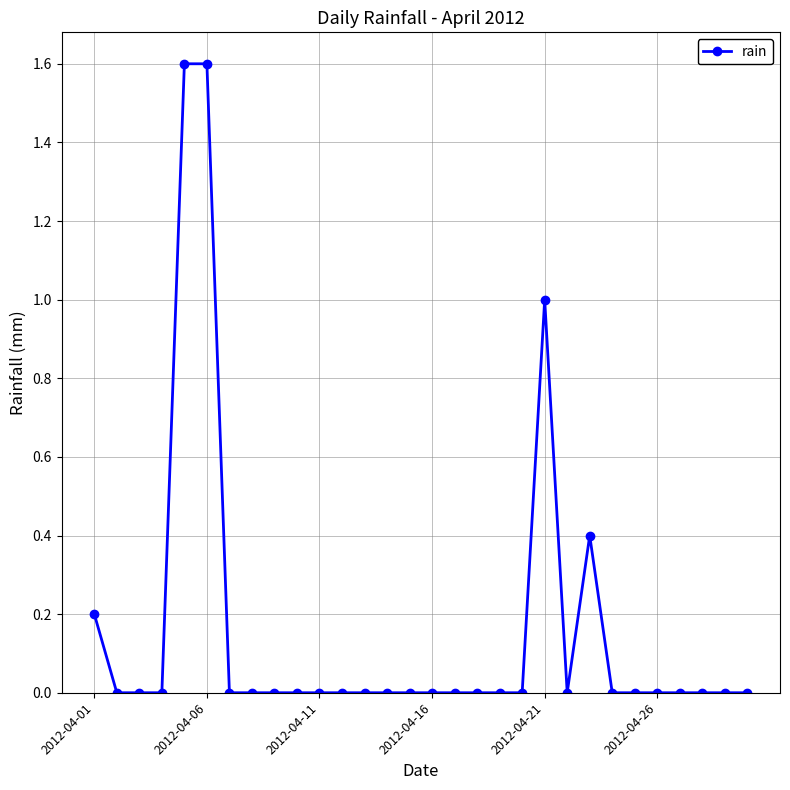

Reading left to right, extract all data points from this chart.

0.2	0.0	0.0	0.0	1.6	1.6	0.0	0.0	0.0	0.0	0.0	0.0	0.0	0.0	0.0	0.0	0.0	0.0	0.0	0.0	1.0	0.0	0.4	0.0	0.0	0.0	0.0	0.0	0.0	0.0